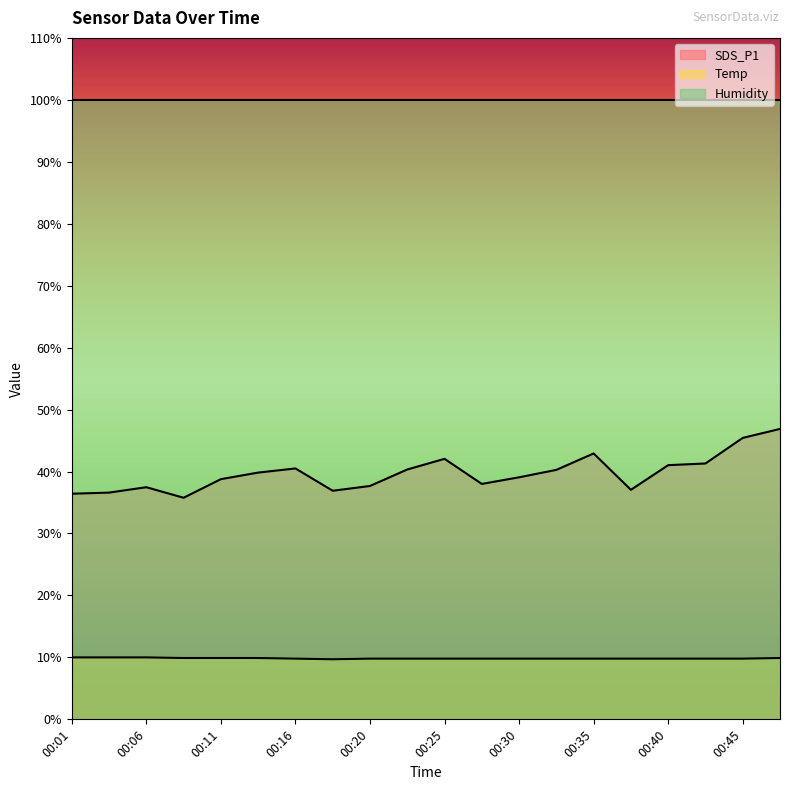

How many Temp values are between 9 and 10?

20